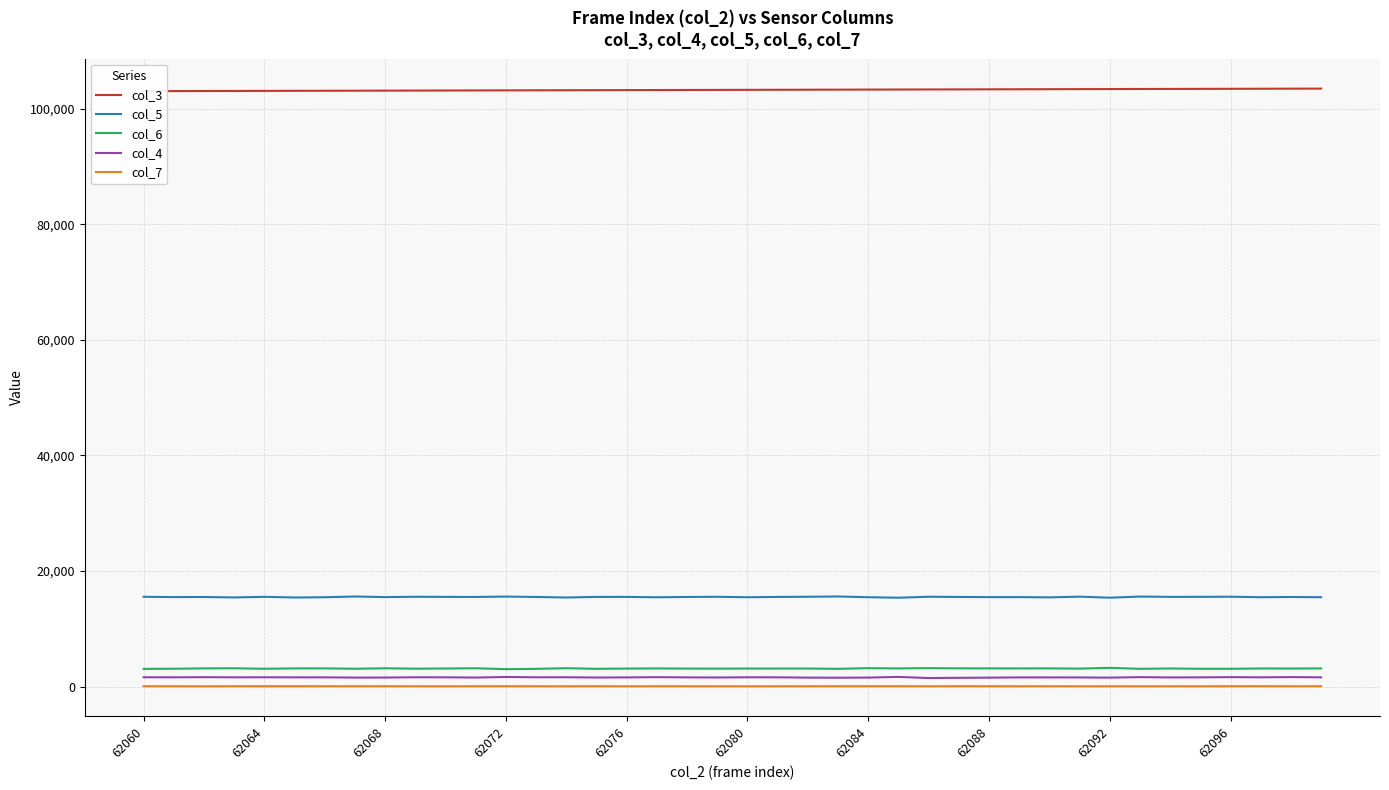

Which series changed the most between 13 and 26?

col_3